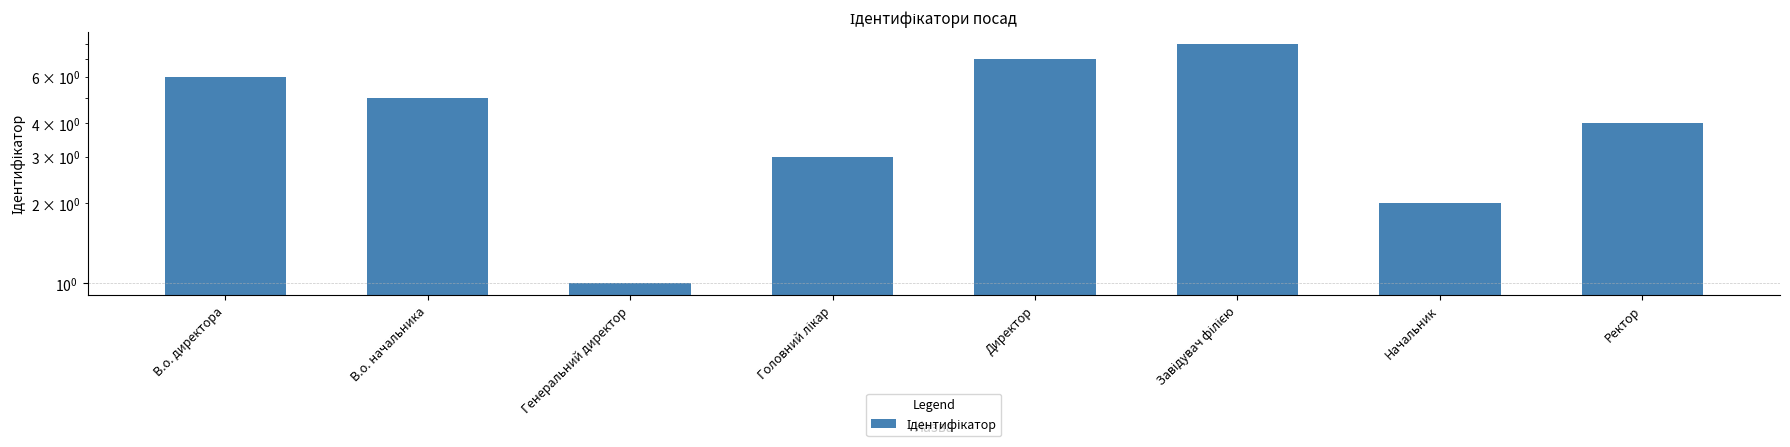

Which label corresponds to the largest value in the chart?

Завідувач філією